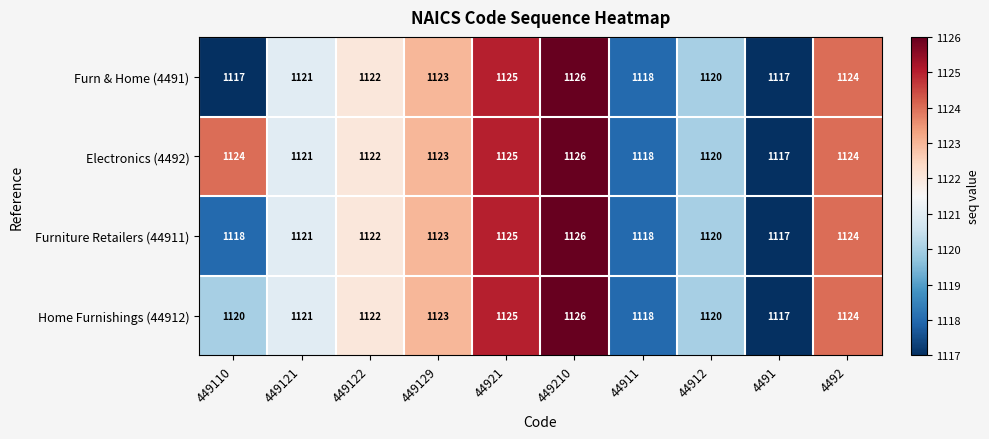

Which series has the largest total across all categories?

Electronics (4492)